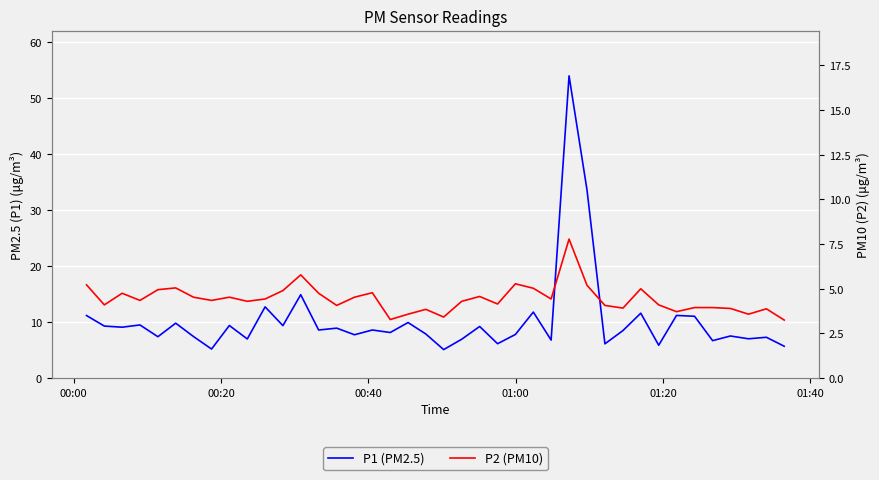

Does the chart display data point markers on the line(s)?

No